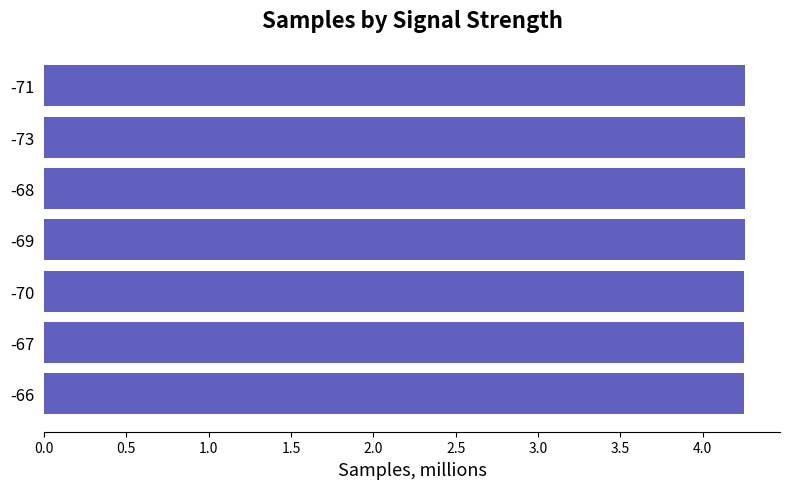

The value at -70 is 2.1. True or false?

False